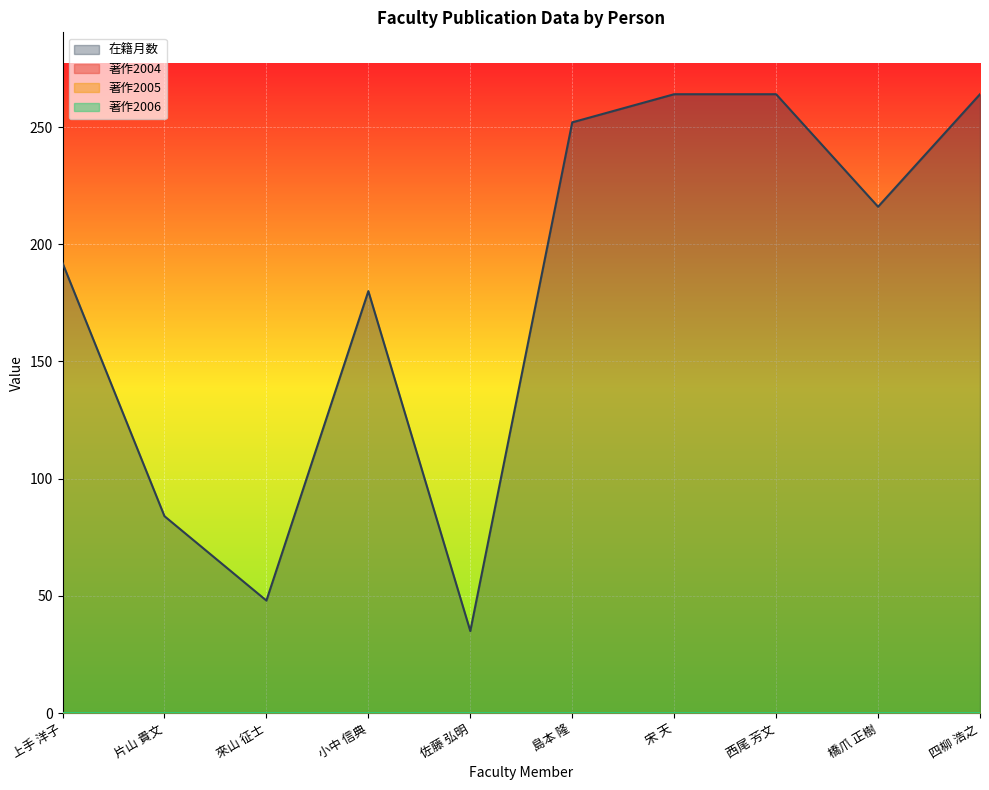

What is the label of the 7th point from the left?

宋 天